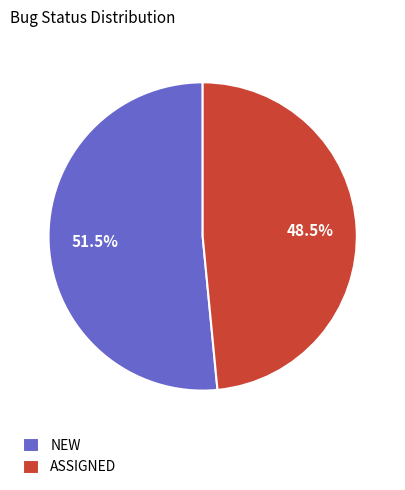

Is NEW the majority of the pie?

Yes